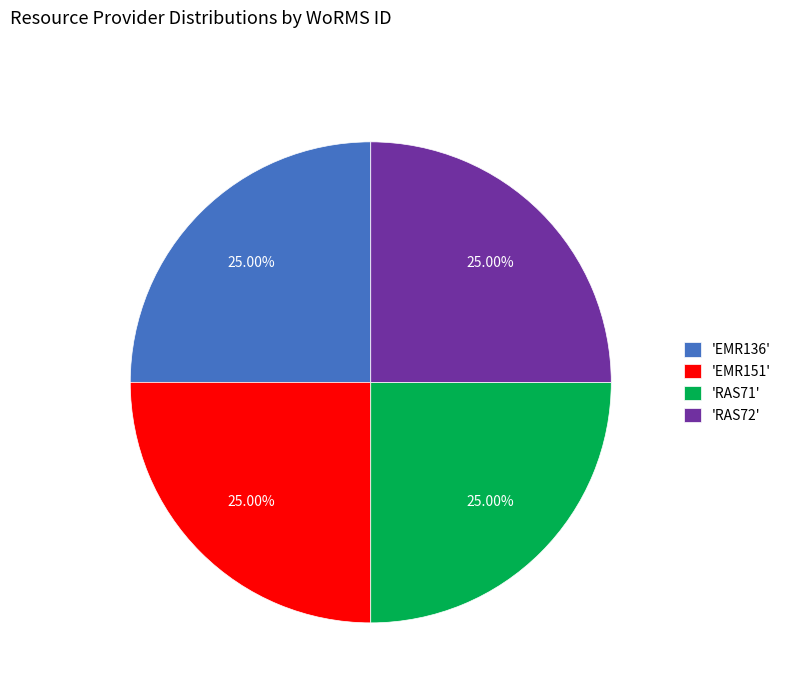

Does 'RAS71' account for over 50% of the chart?

No